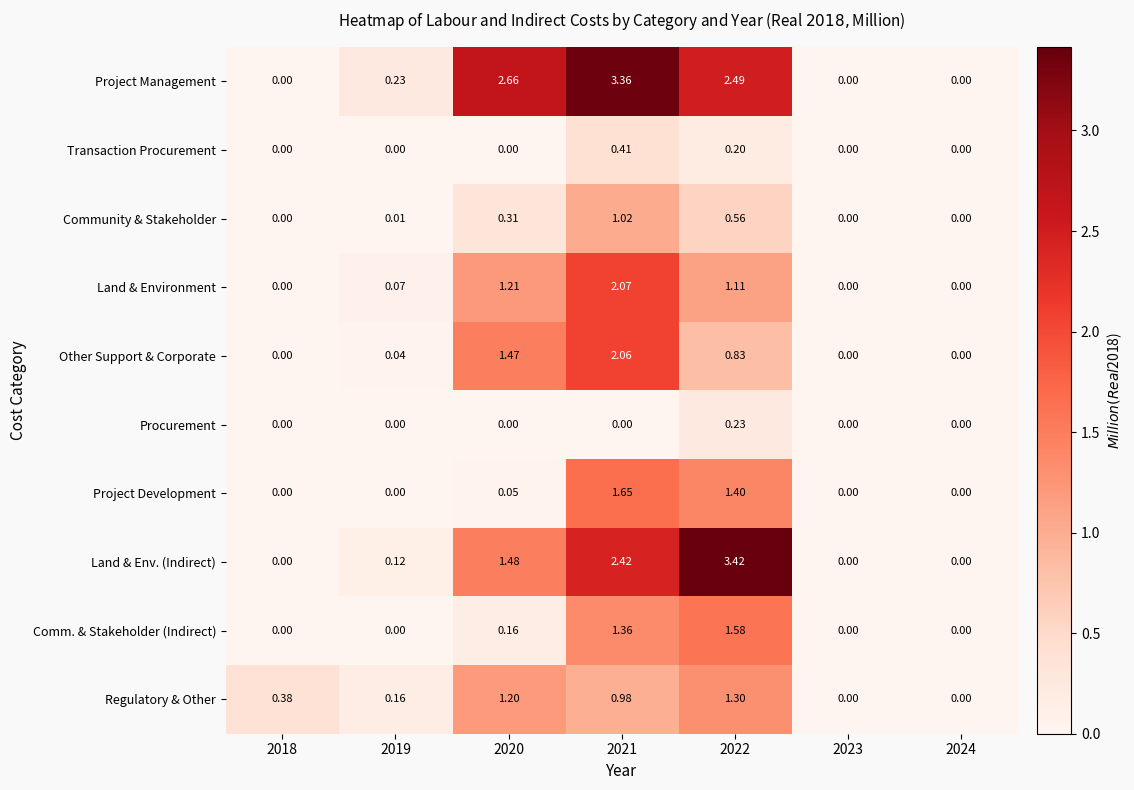

Which series changed the most between 2018 and 2019?

Project Management